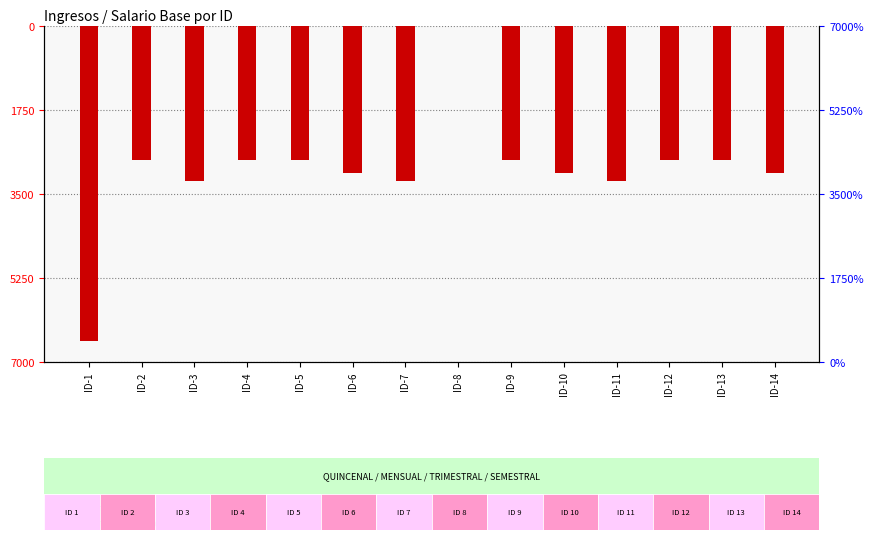

At which label does Monto neto de los ingresos reach its peak?

ID-1